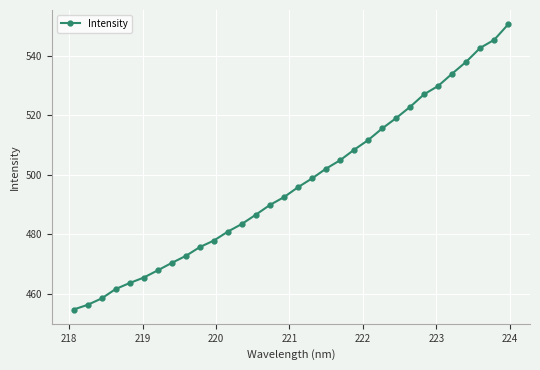

What is the difference between the maximum and minimum values?

95.8